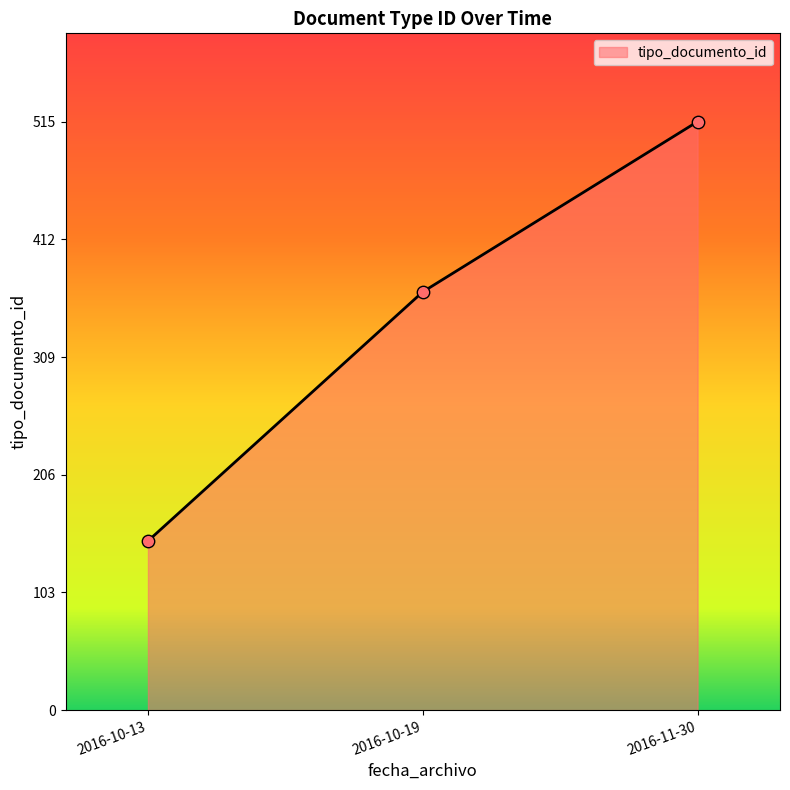

Approximately how many times larger is the value at 2016-10-13 compared to 2016-11-30?

0.3